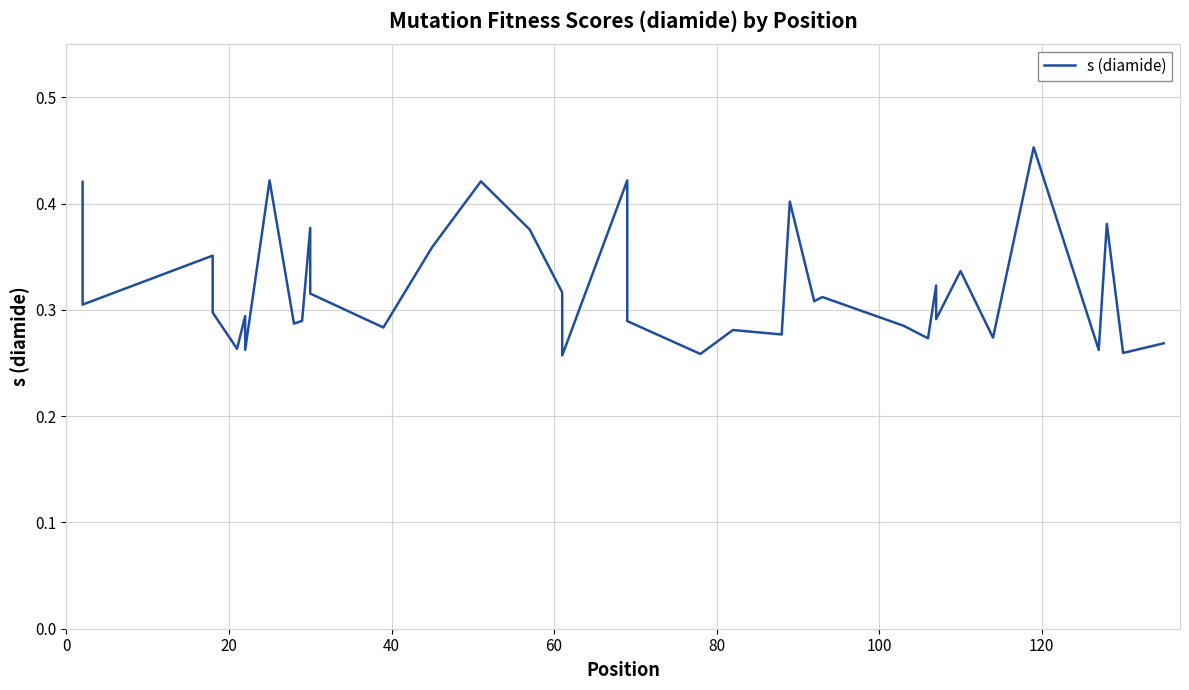

Reading left to right, extract all data points from this chart.

0.4	0.4	0.3	0.3	0.3	0.4	0.3	0.3	0.3	0.3	0.4	0.3	0.3	0.4	0.3	0.3	0.4	0.4	0.4	0.3	0.3	0.4	0.3	0.3	0.3	0.3	0.4	0.3	0.3	0.3	0.3	0.3	0.3	0.3	0.3	0.5	0.3	0.4	0.3	0.3